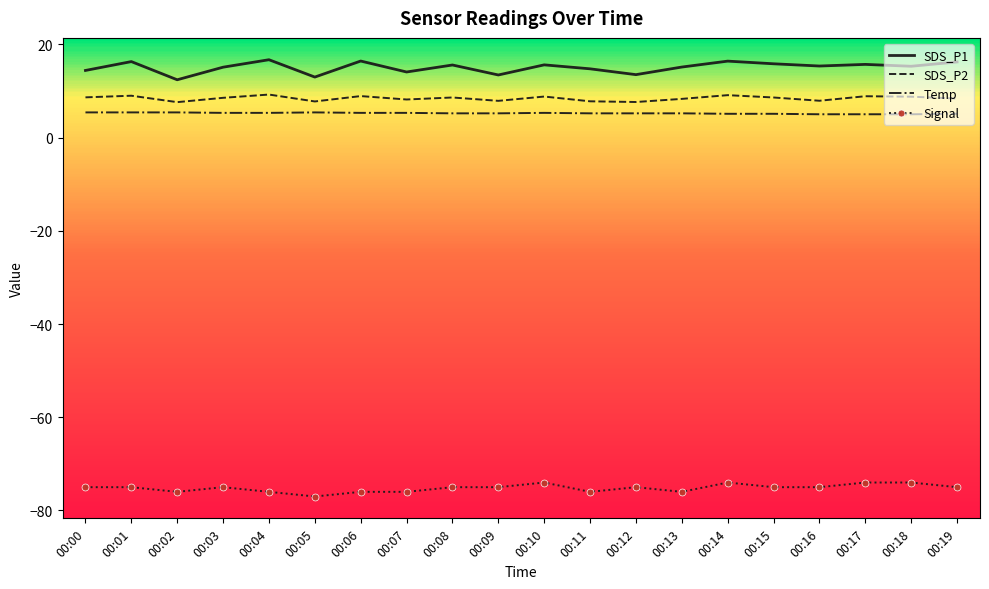

True or false: Temp and Signal cross at least once.

False